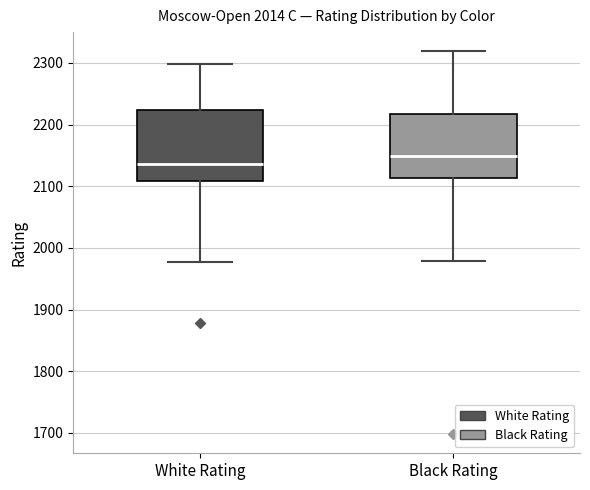

Where is the lower edge of the box for Black Rating on the y-axis? The values are not printed on the chart, so give them approximately, as read against the axis.

2110